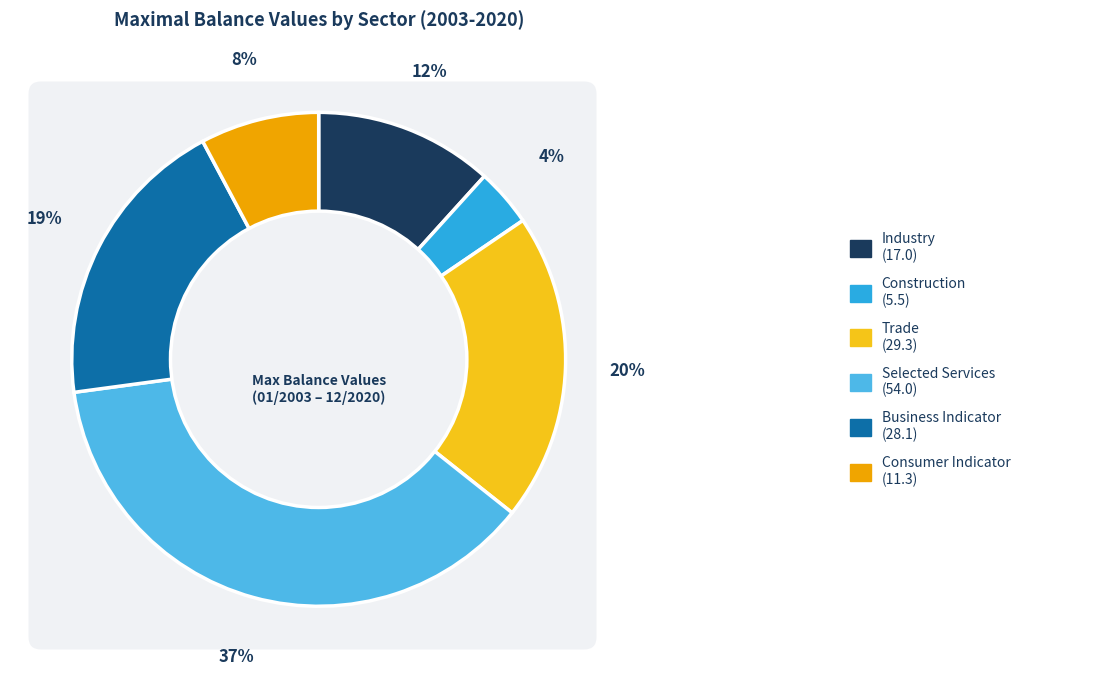

What is the total percentage of Industry and Trade?

31.9%